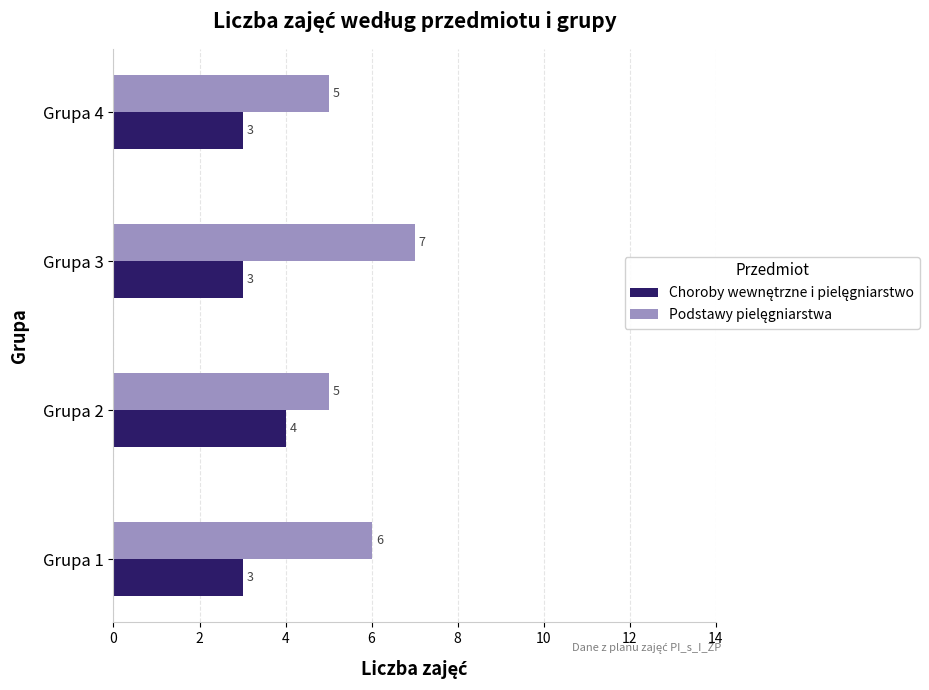

What is the minimum value shown in the chart?

3